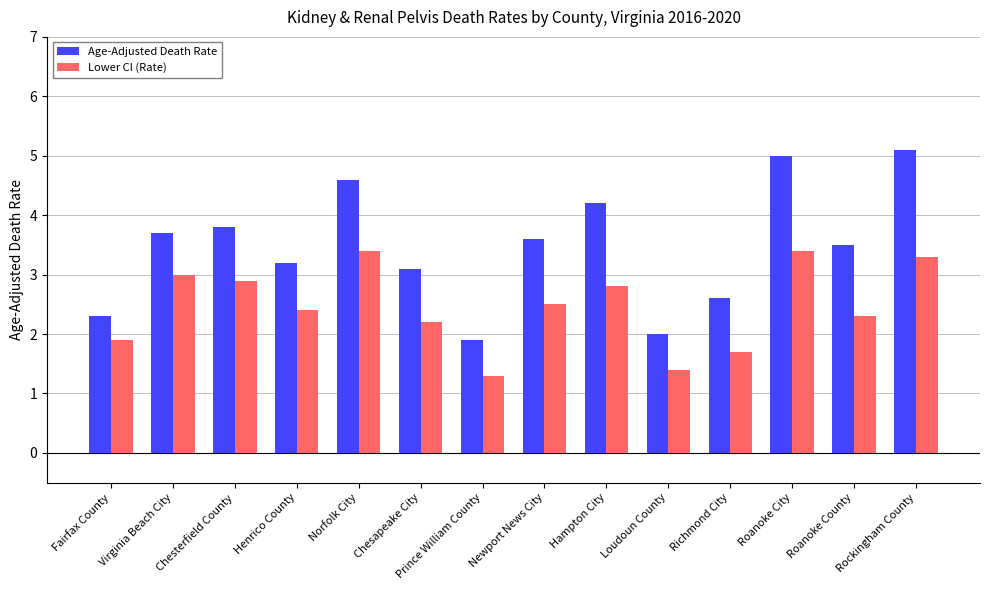

Reading right to left, what are all the values shown in this chart?

Age-Adjusted Death Rate: Rockingham County=5.1	Roanoke County=3.5	Roanoke City=5.0	Richmond City=2.6	Loudoun County=2.0	Hampton City=4.2	Newport News City=3.6	Prince William County=1.9	Chesapeake City=3.1	Norfolk City=4.6	Henrico County=3.2	Chesterfield County=3.8	Virginia Beach City=3.7	Fairfax County=2.3
Lower CI (Rate): Rockingham County=3.3	Roanoke County=2.3	Roanoke City=3.4	Richmond City=1.7	Loudoun County=1.4	Hampton City=2.8	Newport News City=2.5	Prince William County=1.3	Chesapeake City=2.2	Norfolk City=3.4	Henrico County=2.4	Chesterfield County=2.9	Virginia Beach City=3.0	Fairfax County=1.9